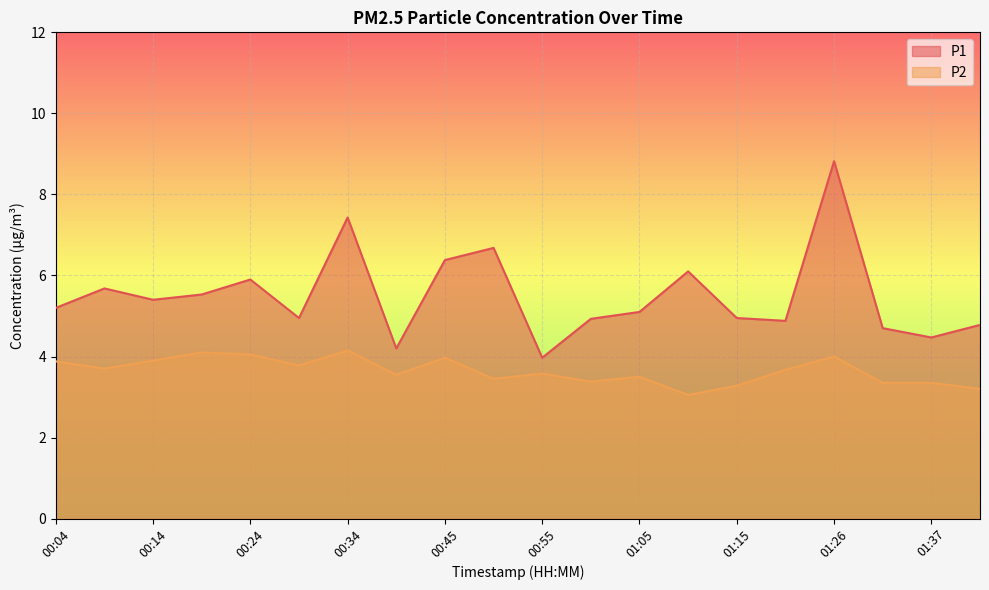

What is the difference between the P2 values at 01:26 and 01:05?

0.5